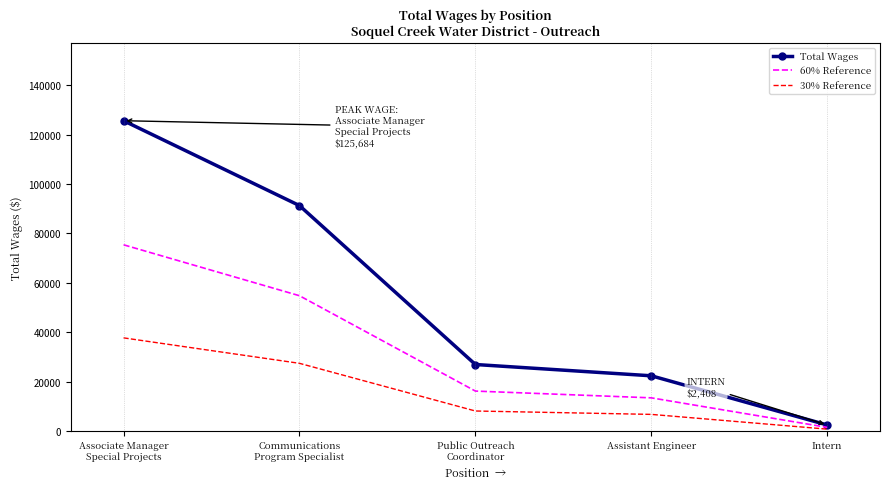

True or false: 30% Reference and Total Wages intersect in this chart.

False